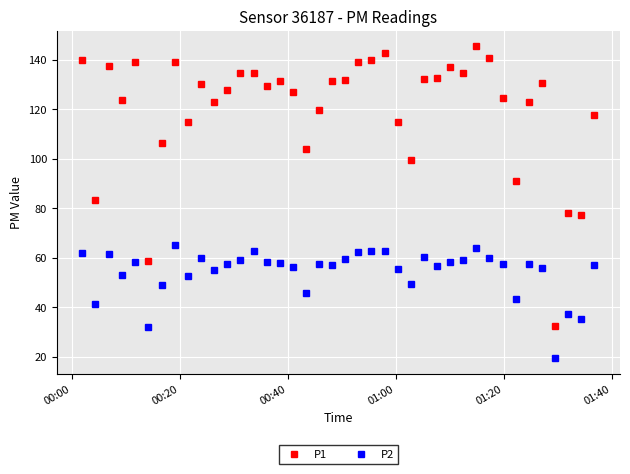

True or false: P1 has more than 2 points higher than both neighbors.

True